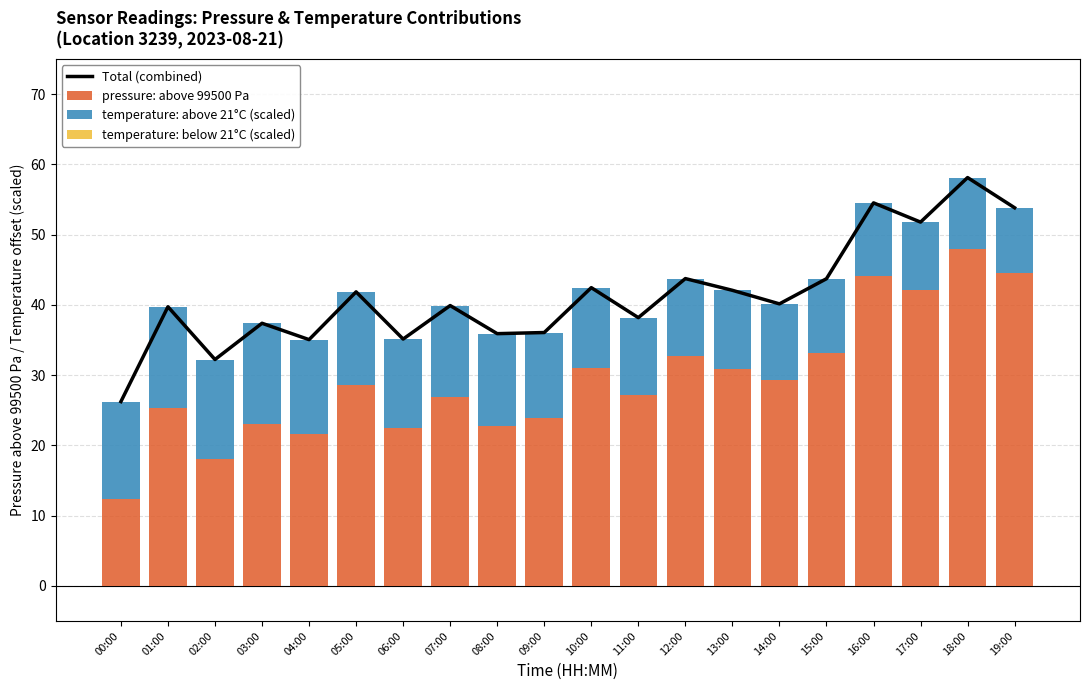

What is the average value of the temperature: above 21°C (scaled) series?

12.0